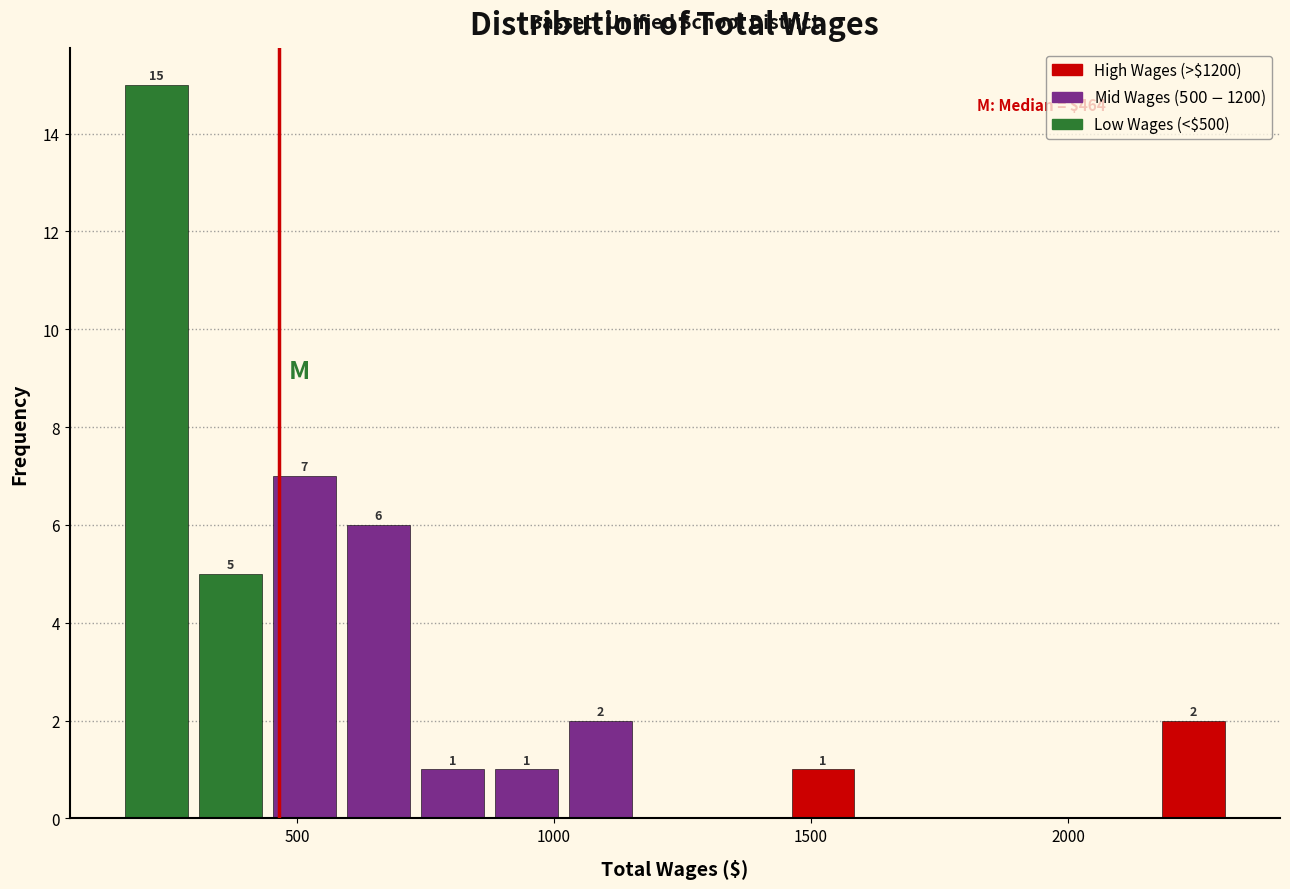

Around what value on the x-axis is the tallest bar? Give the approximate position of its centre, as read against the axis.

250